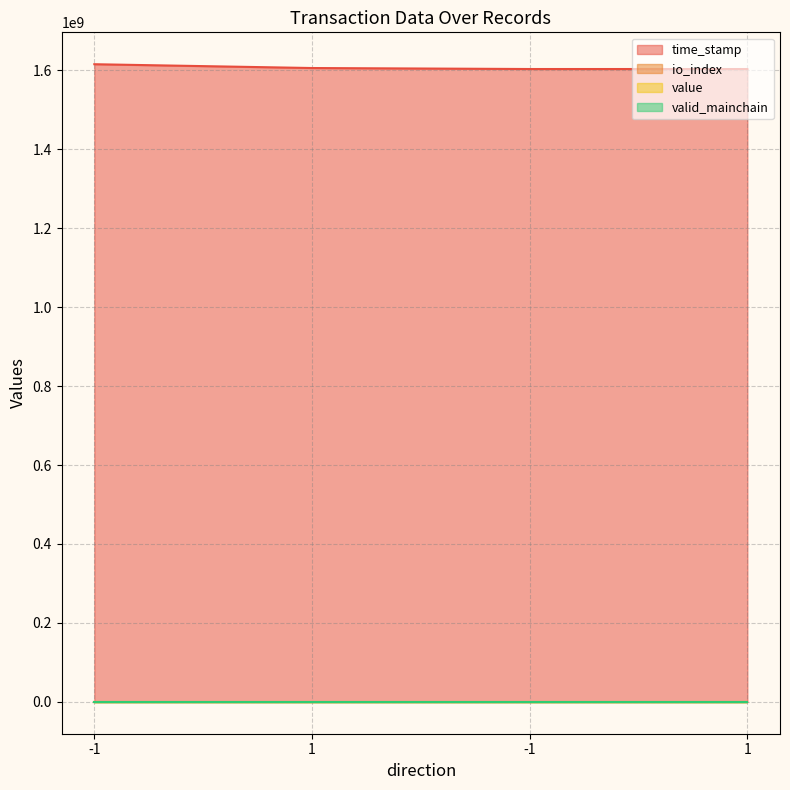

What is the label of the 3rd point from the right?

1